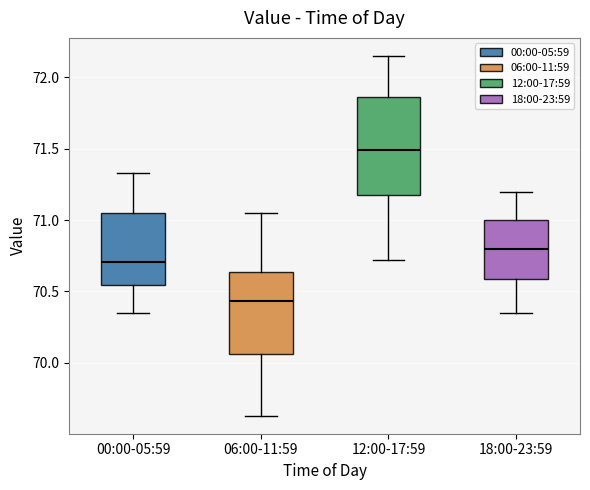

Which box's median line is the lowest?

06:00-11:59